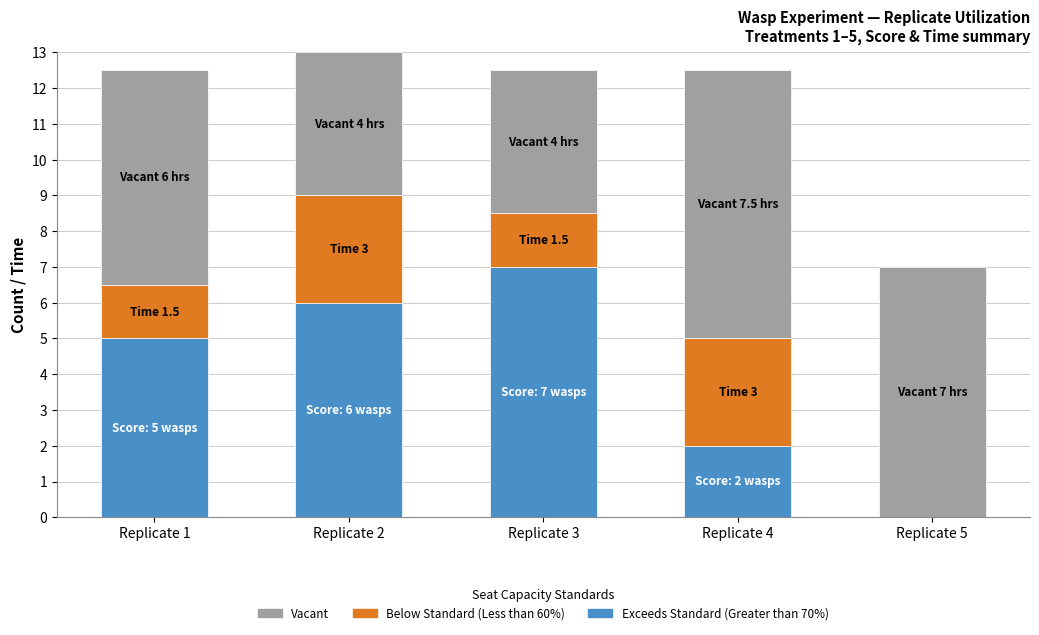

What is the total value across all series at Replicate 4?

12.5